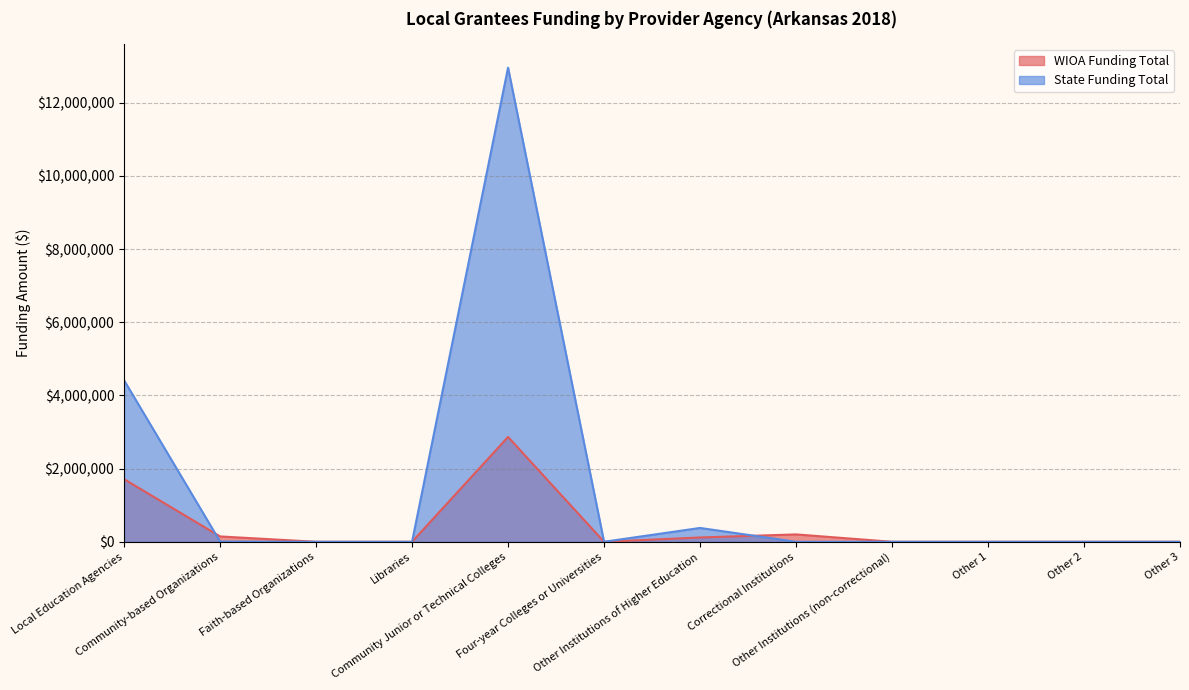

What is the average value of the WIOA Funding Total series?

420271.7